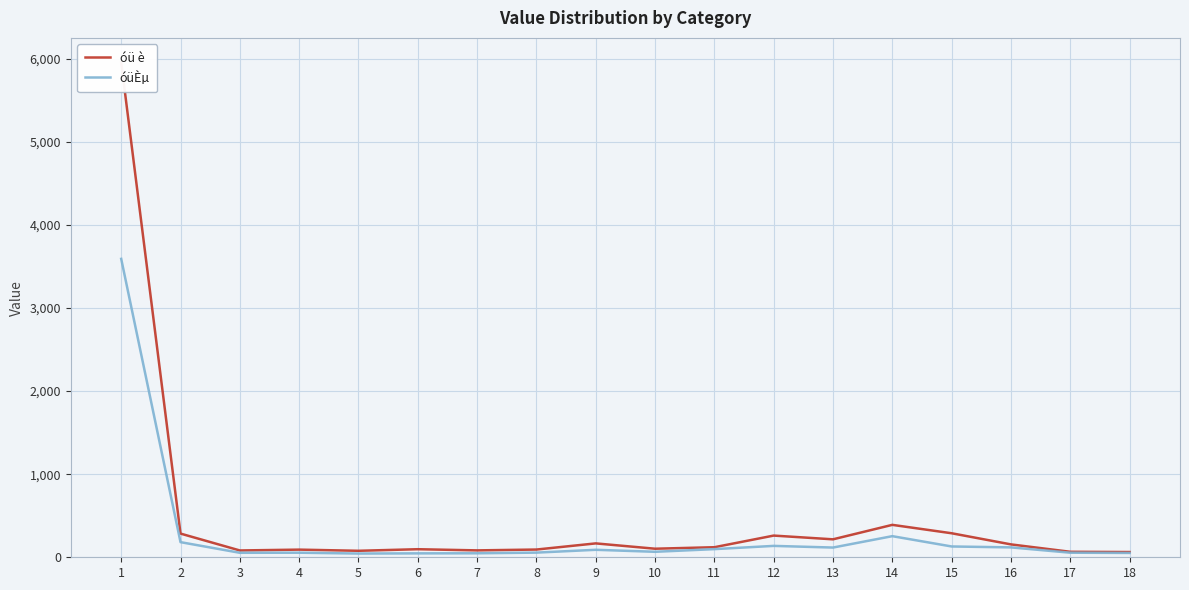

True or false: óüÈµ and óü è intersect in this chart.

False